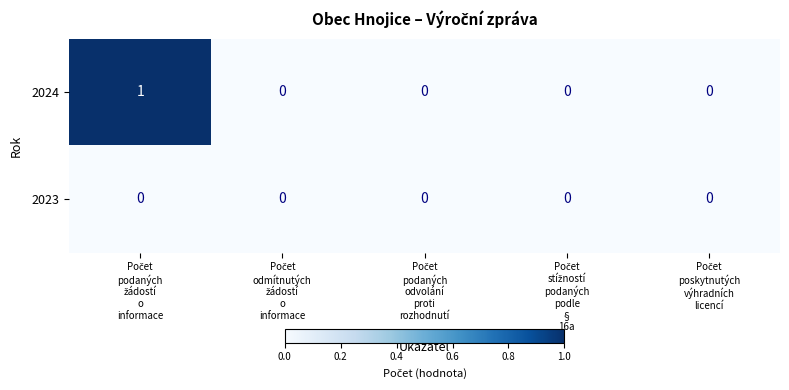

Reading right to left, transcribe all the data shown in this chart.

2024: 0	0	0	0	1
2023: 0	0	0	0	0